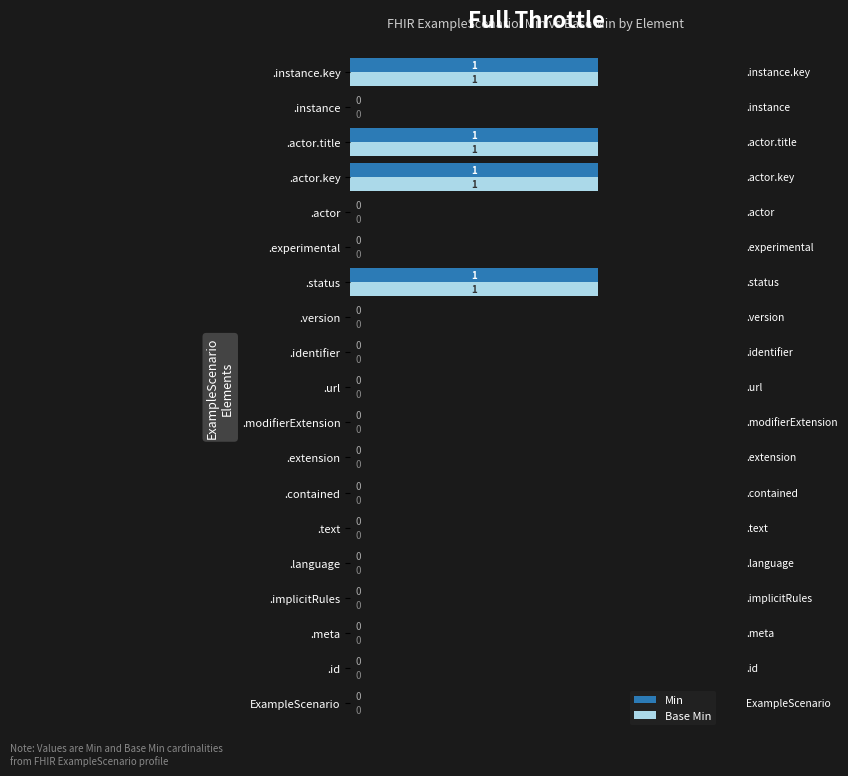

Is it true that Min equals 0 at .instance?

True